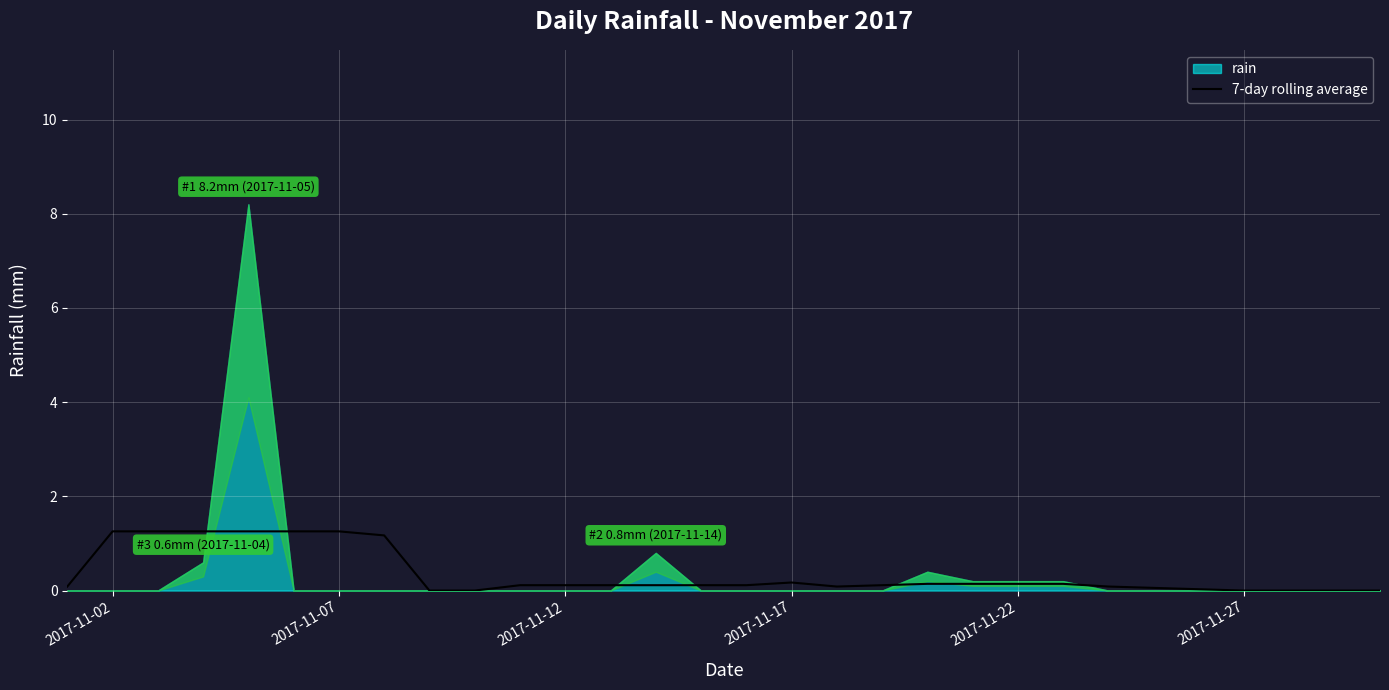

The 7-day rolling average series shows 1.3 at 2017-11-07. True or false?

True